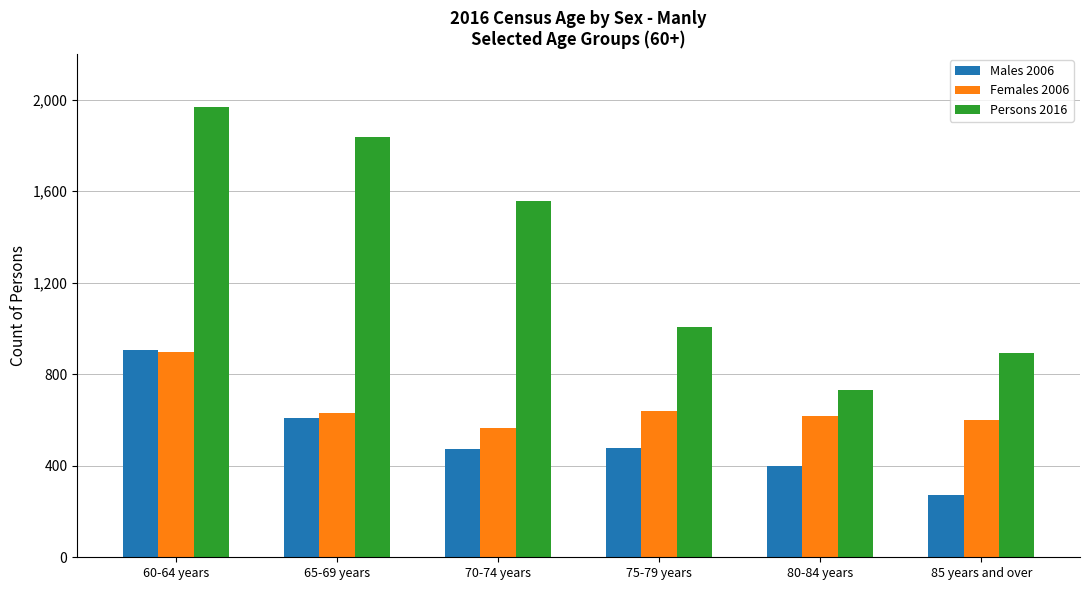

How many Males 2006 values are between 399 and 608?

4